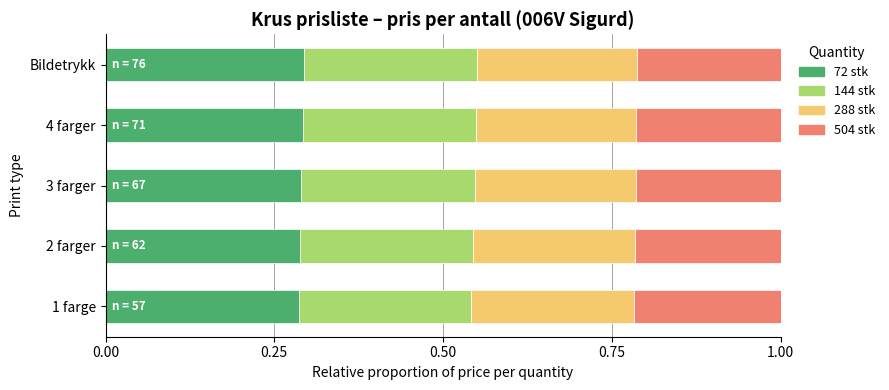

Is it true that 72 stk equals 0.3 at Bildetrykk?

True